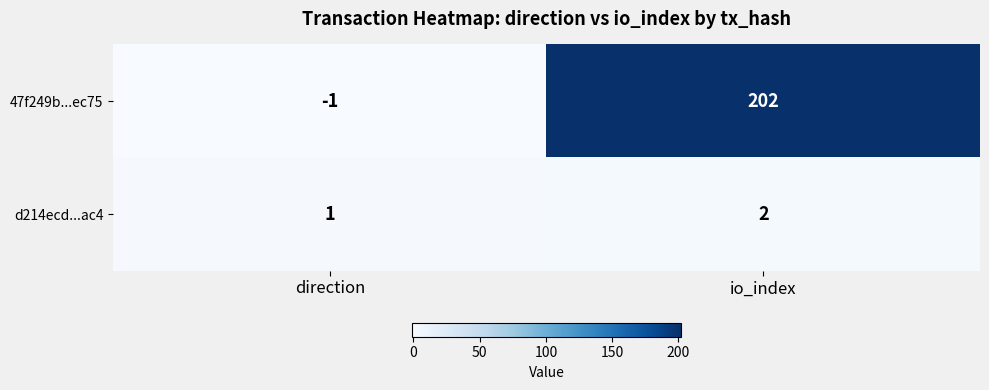

Read the 47f249b...ec75 value at io_index, to the nearest 5.

200